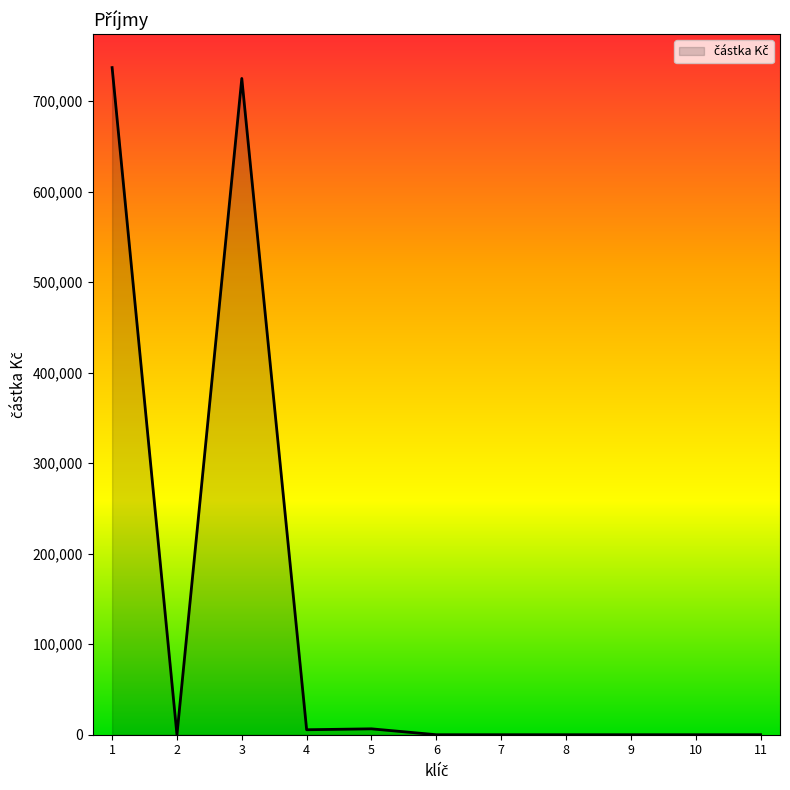

Is it true that the value at 9 is 0?

True